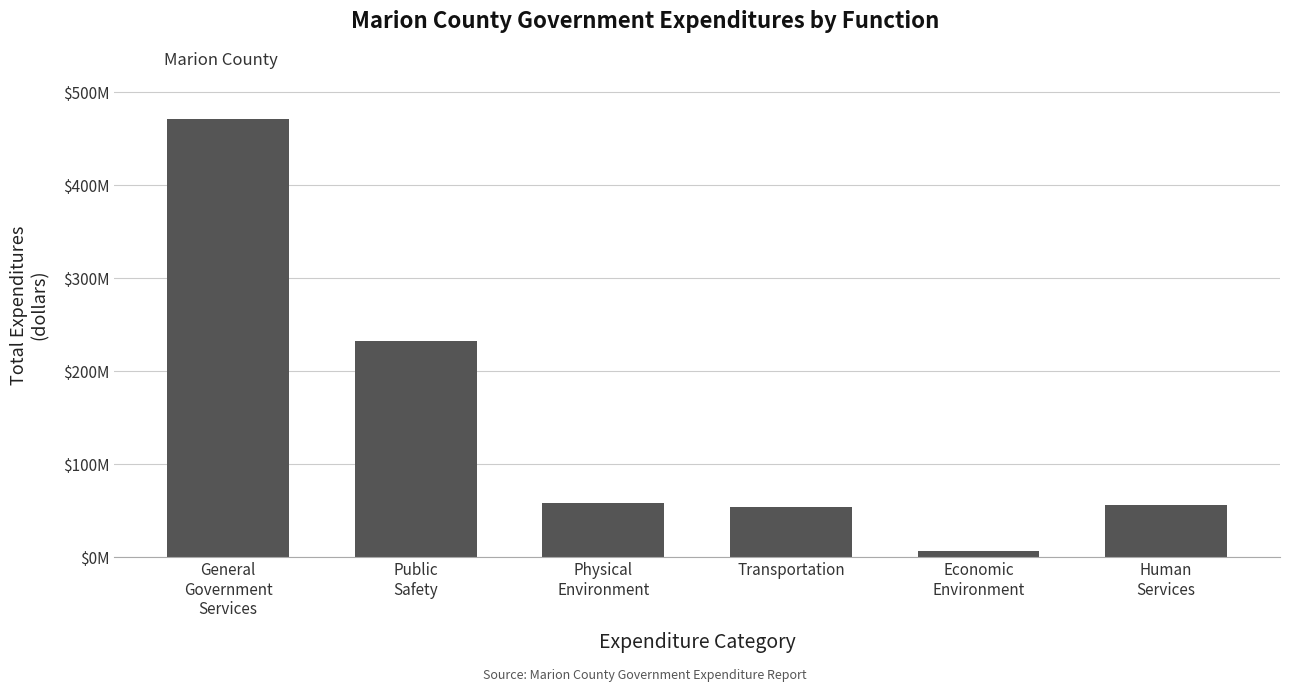

Read the value at Human
Services.

55597660